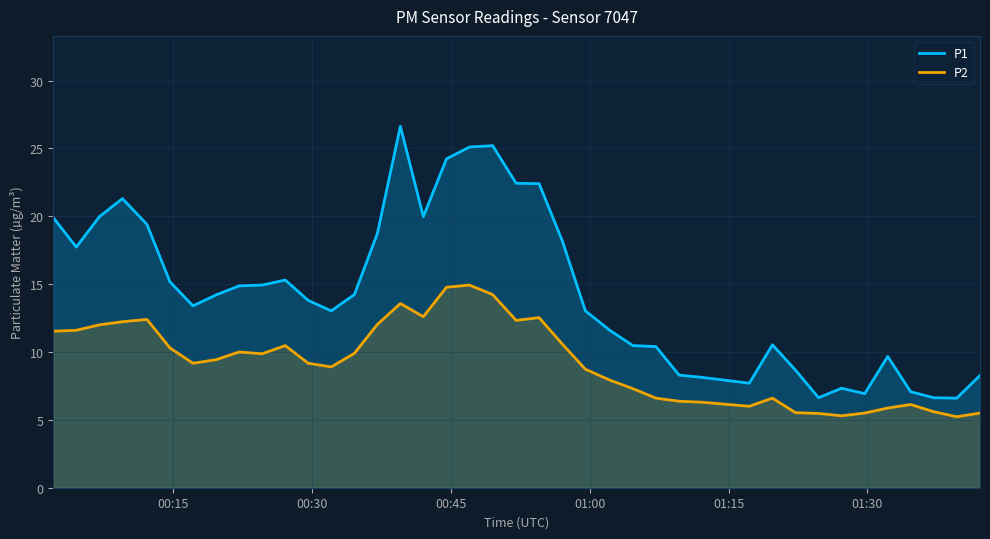

True or false: P1 and P2 intersect in this chart.

False